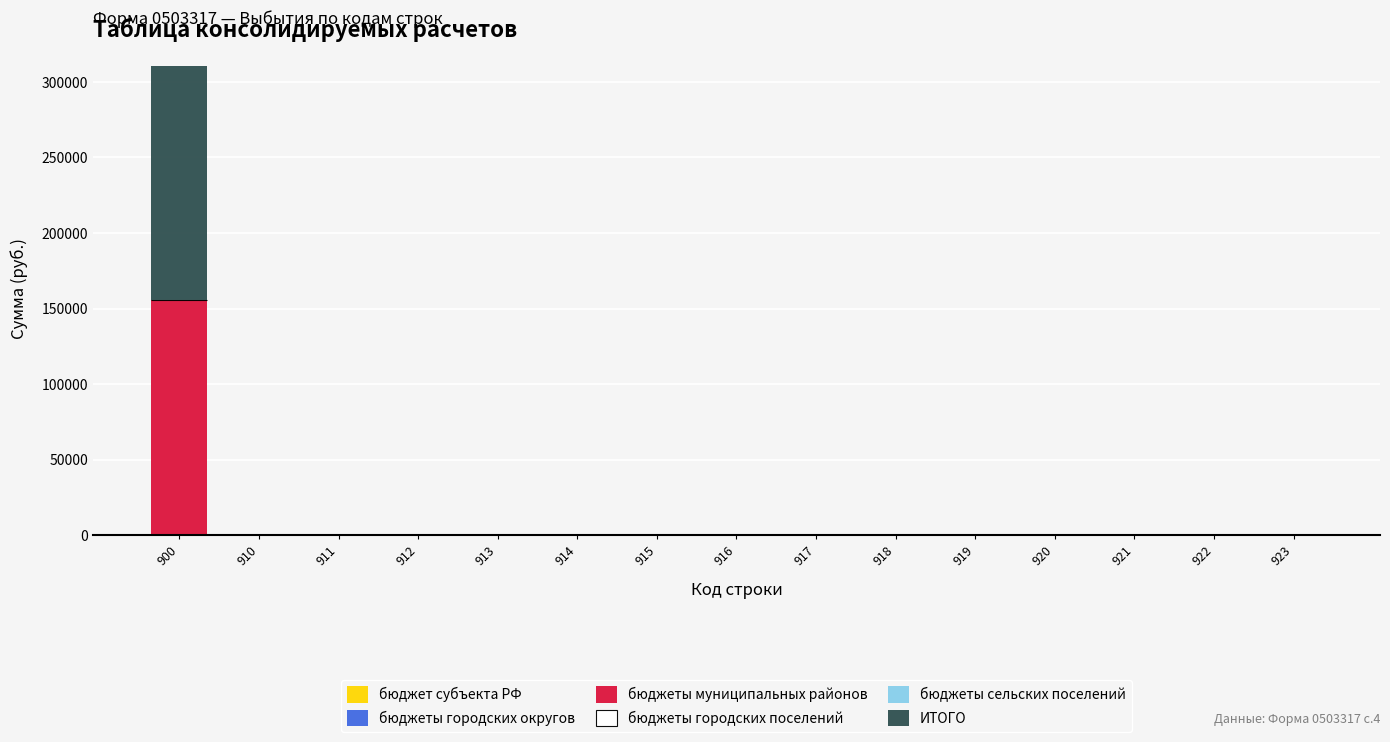

Reading left to right, what are the values for бюджеты муниципальных районов?

900=155316.2	910=0.0	911=0.0	912=0.0	913=0.0	914=0.0	915=0.0	916=0.0	917=0.0	918=0.0	919=0.0	920=0.0	921=0.0	922=0.0	923=0.0